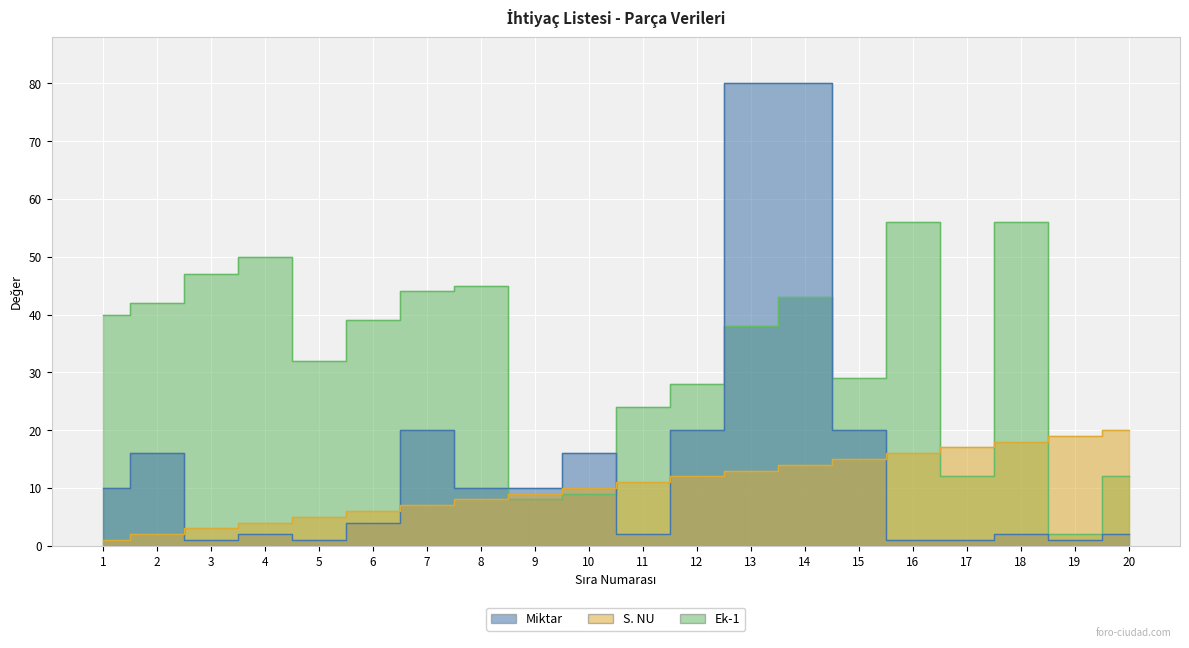

How many intersections are there between S. NU and Ek-1?

5